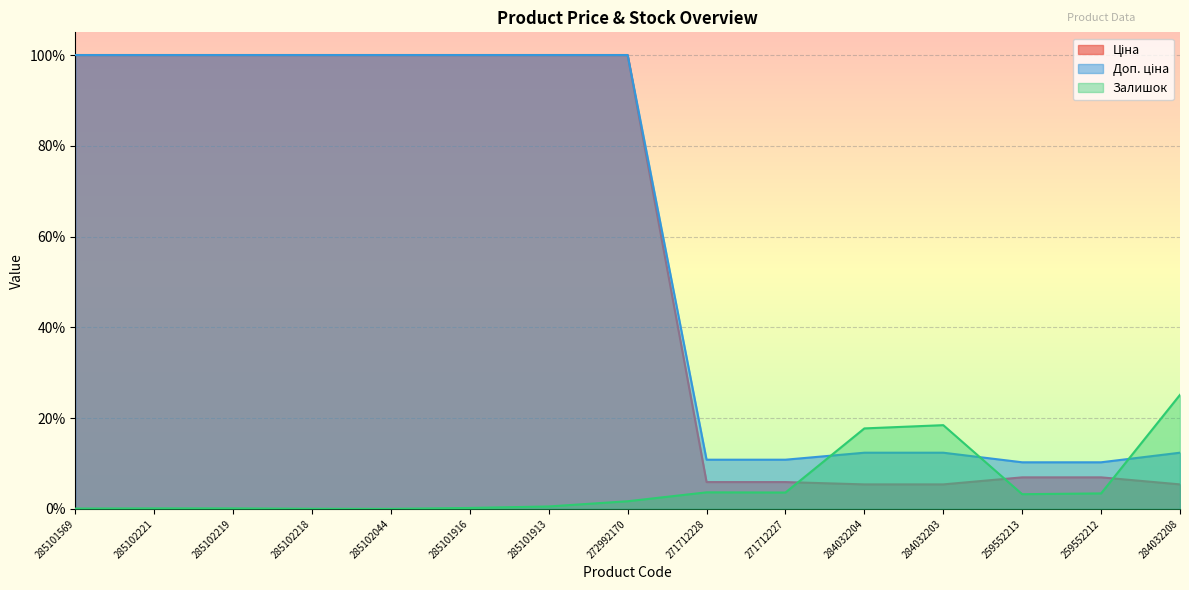

What is the total value across all series at 271712228?

20.4